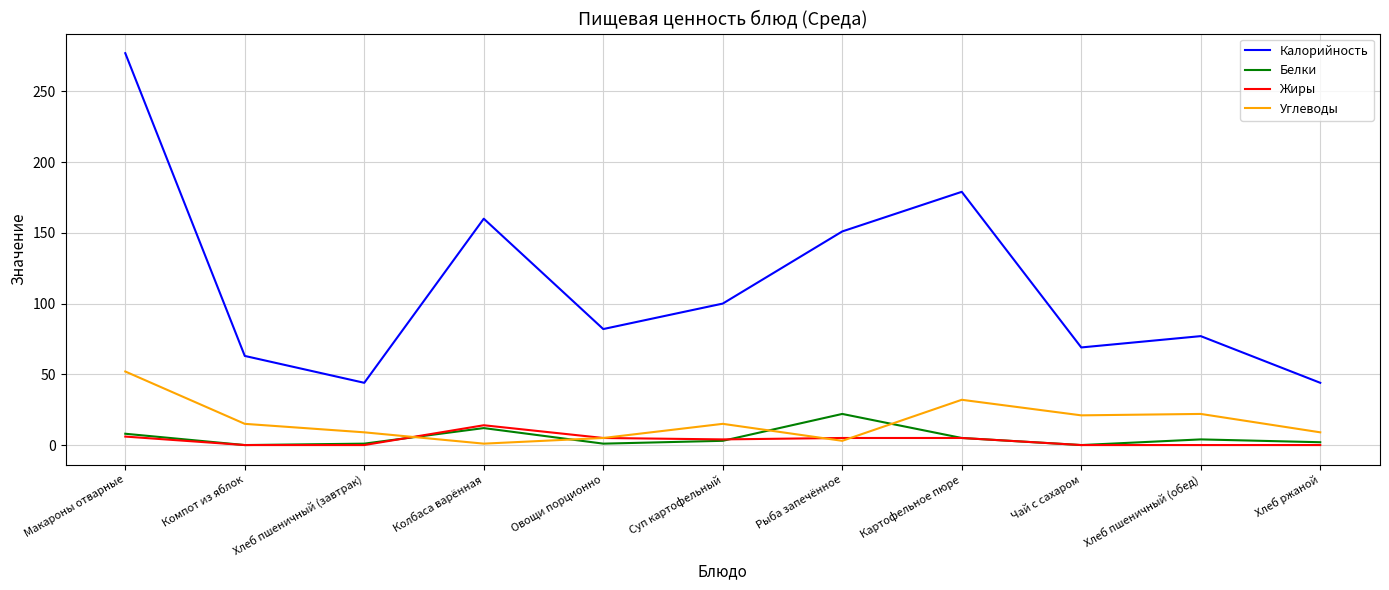

Rank the series by their maximum value, from lowest to highest.

Жиры, Белки, Углеводы, Калорийность